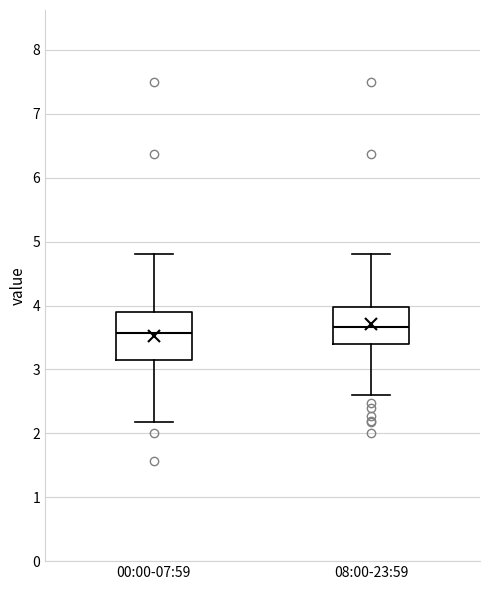

Which box is the tallest, from its lower edge to its upper edge?

00:00-07:59